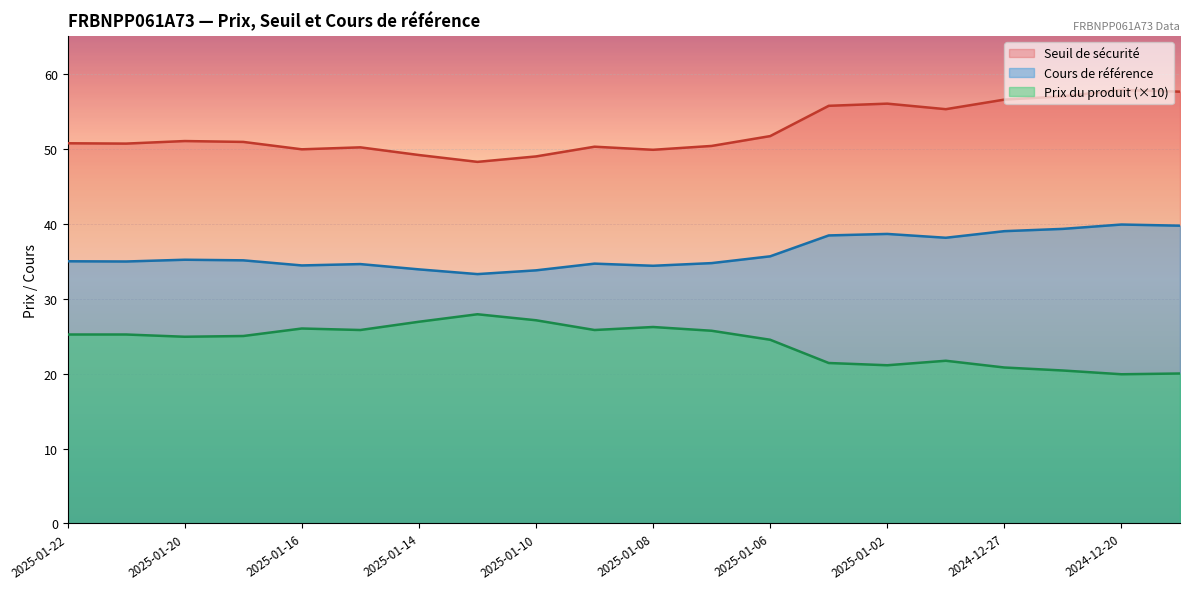

List the labels in order of Prix du produit value, largest first.

2025-01-13, 2025-01-10, 2025-01-14, 2025-01-08, 2025-01-16, 2025-01-15, 2025-01-09, 2025-01-07, 2025-01-22, 2025-01-21, 2025-01-17, 2025-01-20, 2025-01-06, 2024-12-30, 2025-01-03, 2025-01-02, 2024-12-27, 2024-12-23, 2024-12-19, 2024-12-20